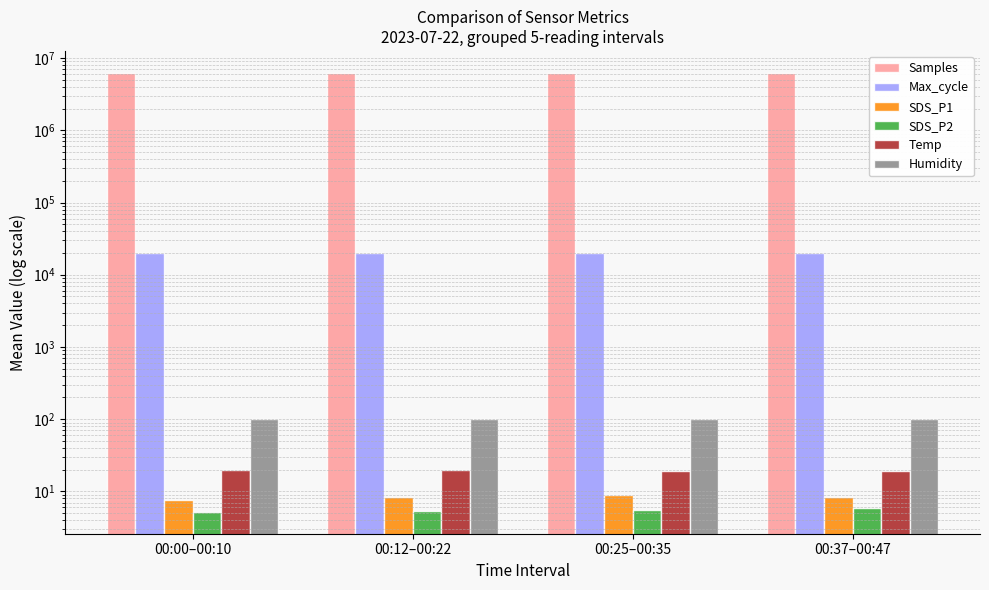

How many groups of bars are there?

4